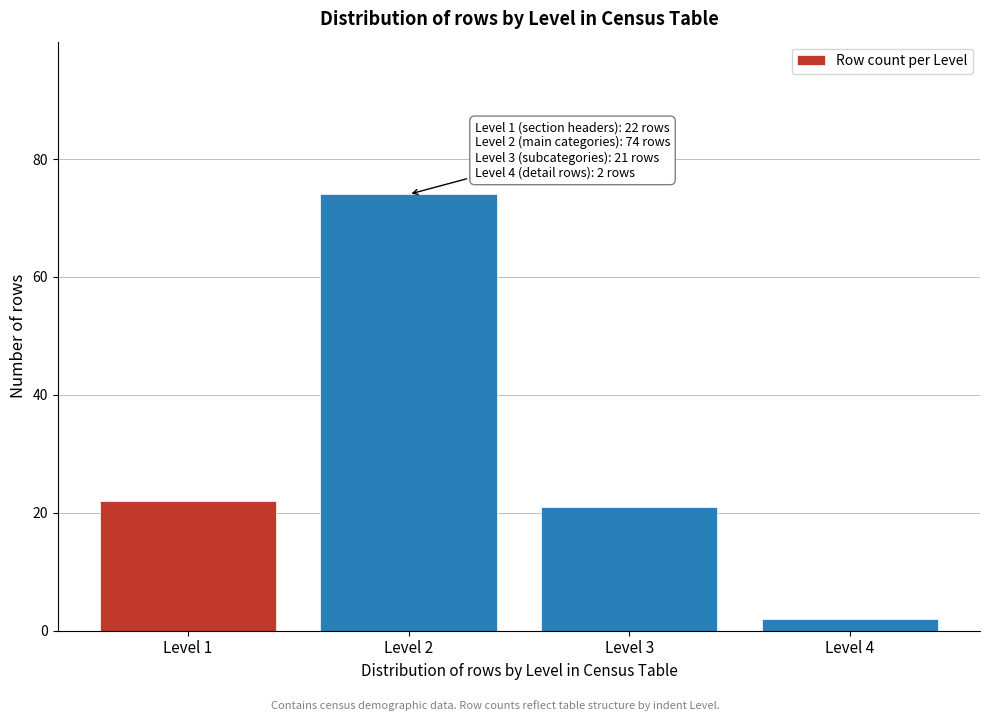

Reading left to right, what are all the values shown in this chart?

Level 1=22	Level 2=74	Level 3=21	Level 4=2